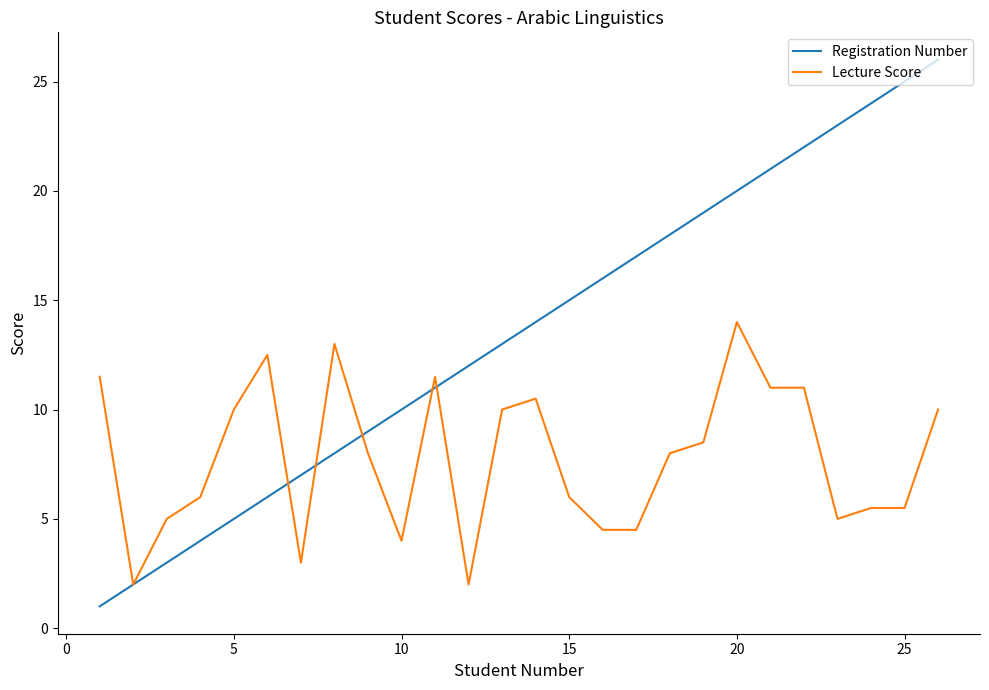

What is the greatest value displayed?

26.0